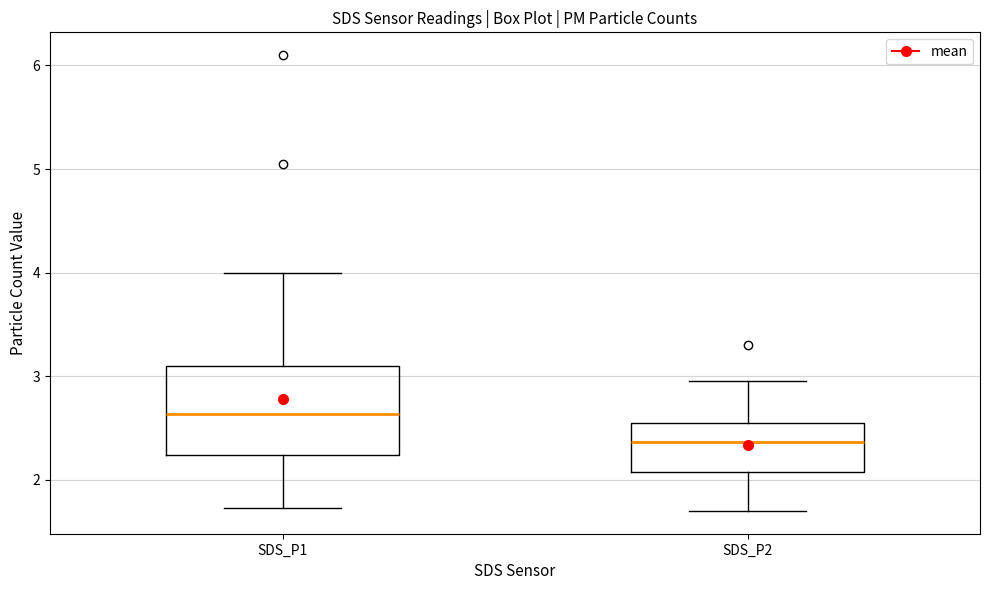

Which box has the highest median line?

SDS_P1